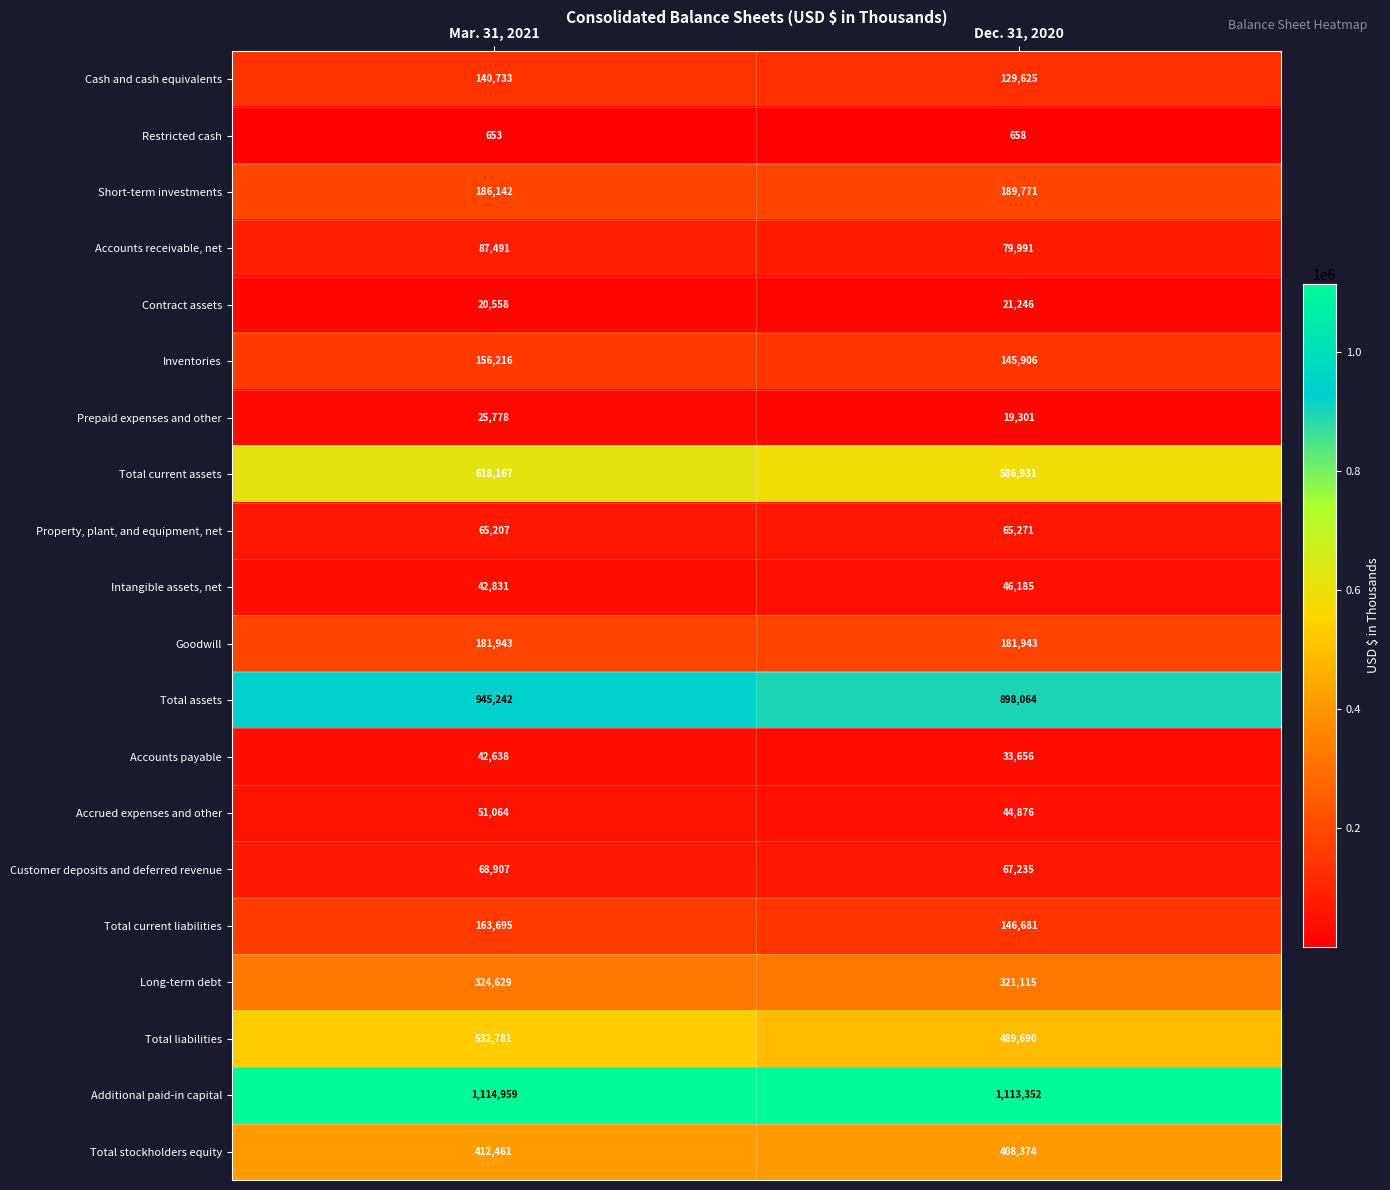

Which category has the lowest value across all series?

Mar. 31, 2021